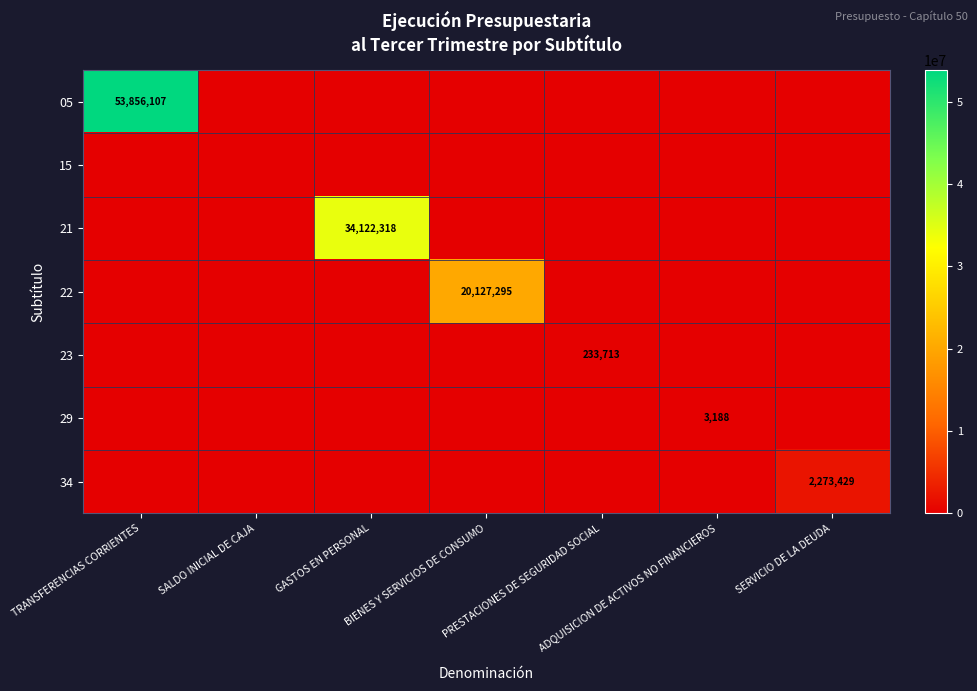

At which category is the sum across all series the highest?

TRANSFERENCIAS CORRIENTES